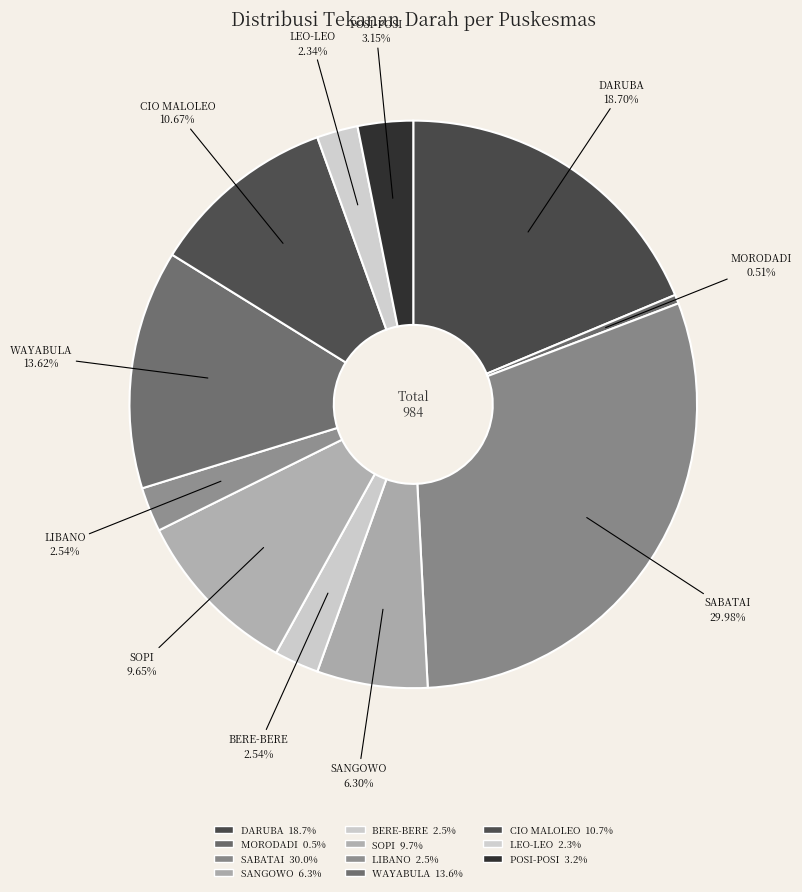

Count the number of slices in the pie.

11